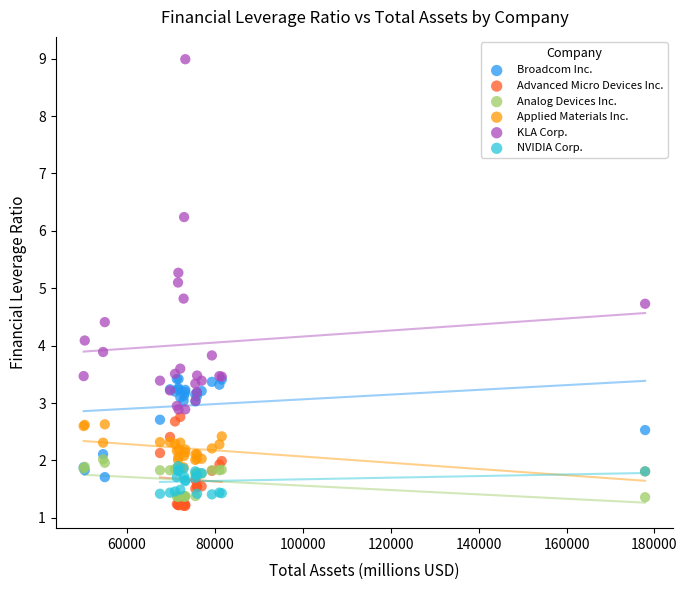

Which series contains the highest Y value?

KLA Corp.